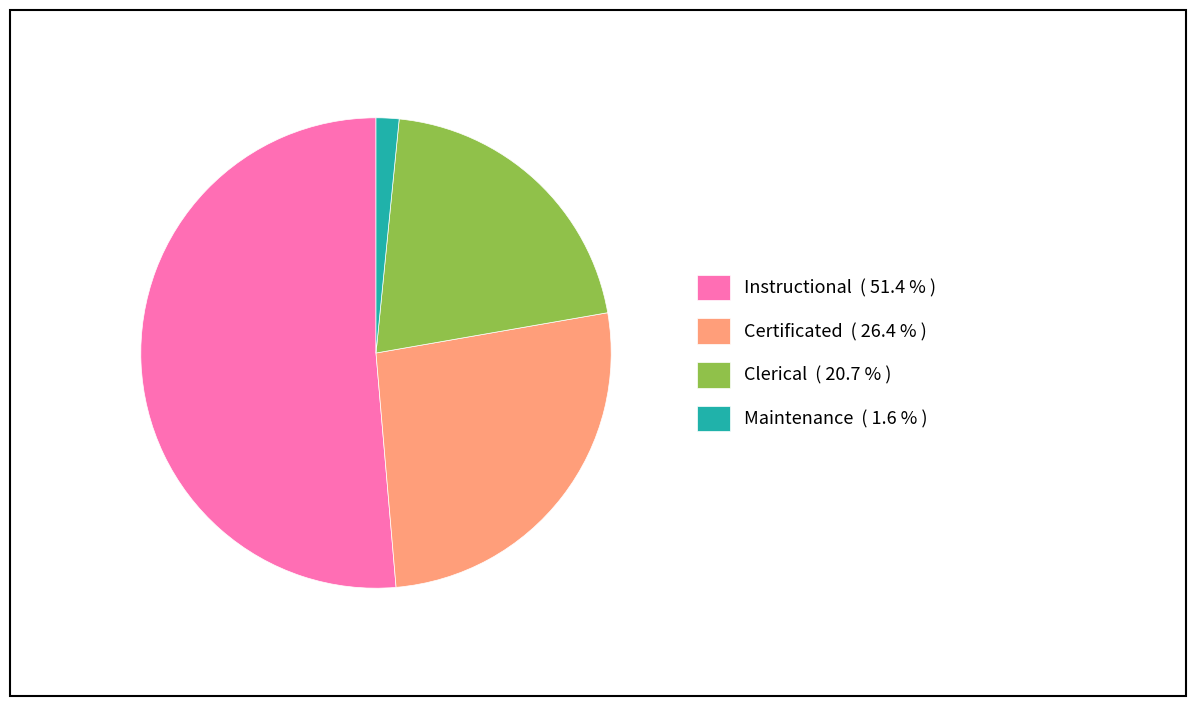

Does Instructional represent more than half of the total?

Yes